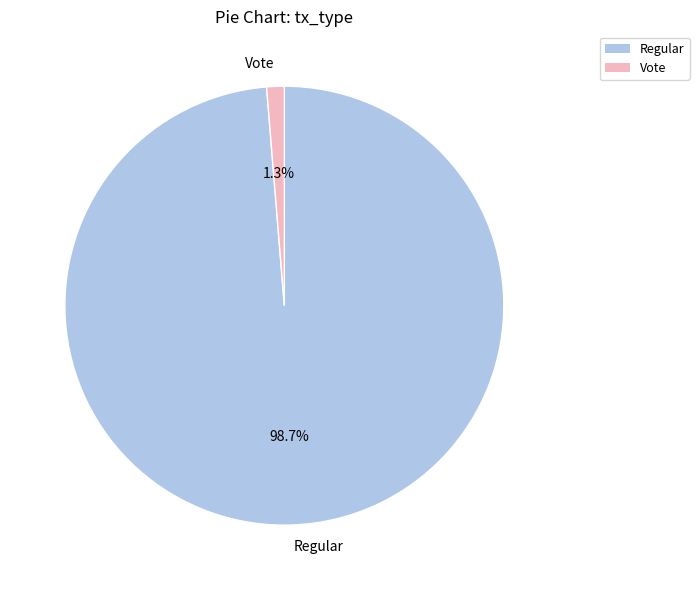

To the nearest percent, what is the combined percentage of Regular and Vote?

100%